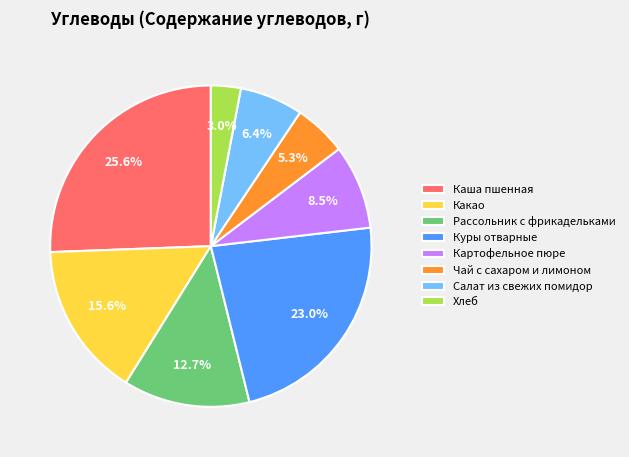

To the nearest percent, what is the difference between the largest and smallest slice percentages?

23%